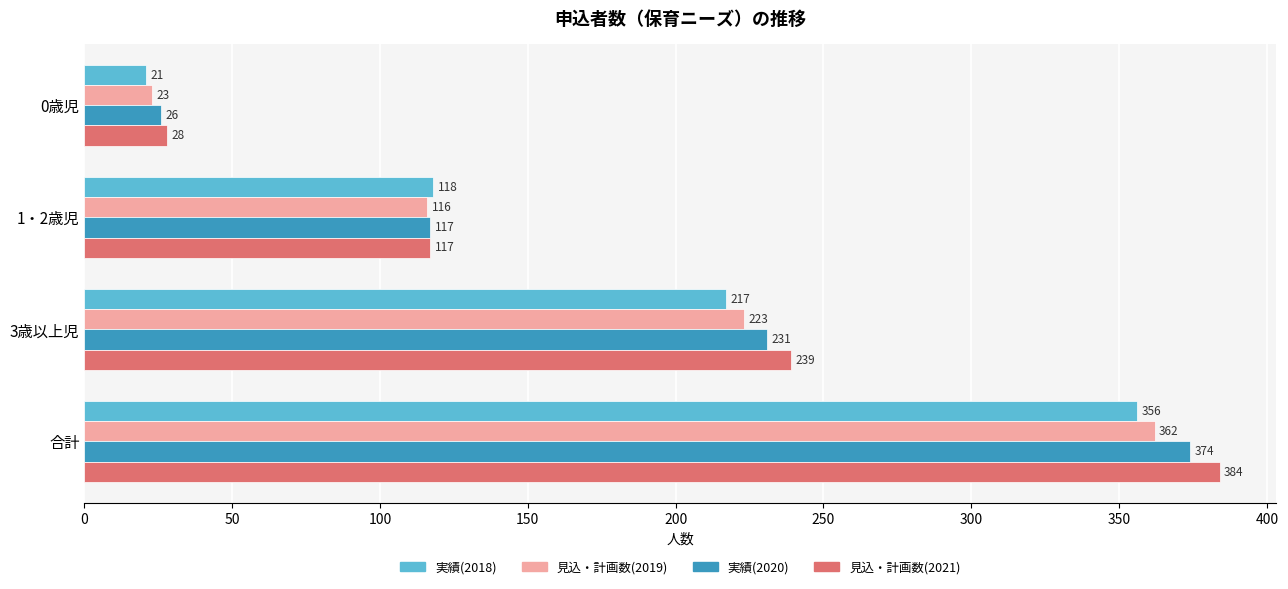

Count the number of categories in the chart.

4